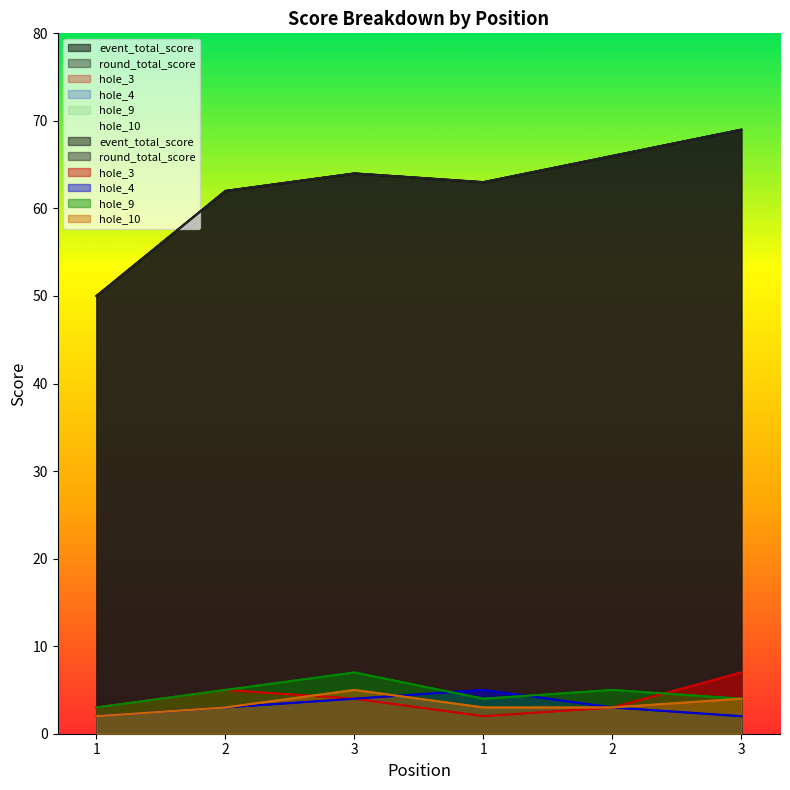

Reading left to right, list all the values displayed in this chart.

event_total_score: 50	62	64	63	66	69
round_total_score: 50	62	64	63	66	69
hole_3: 3	5	4	2	3	7
hole_4: 2	3	4	5	3	2
hole_9: 3	5	7	4	5	4
hole_10: 2	3	5	3	3	4